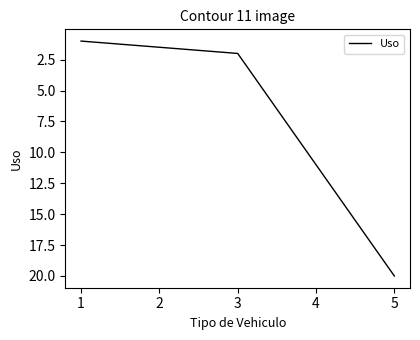

What is the difference between the maximum and second lowest values?

18